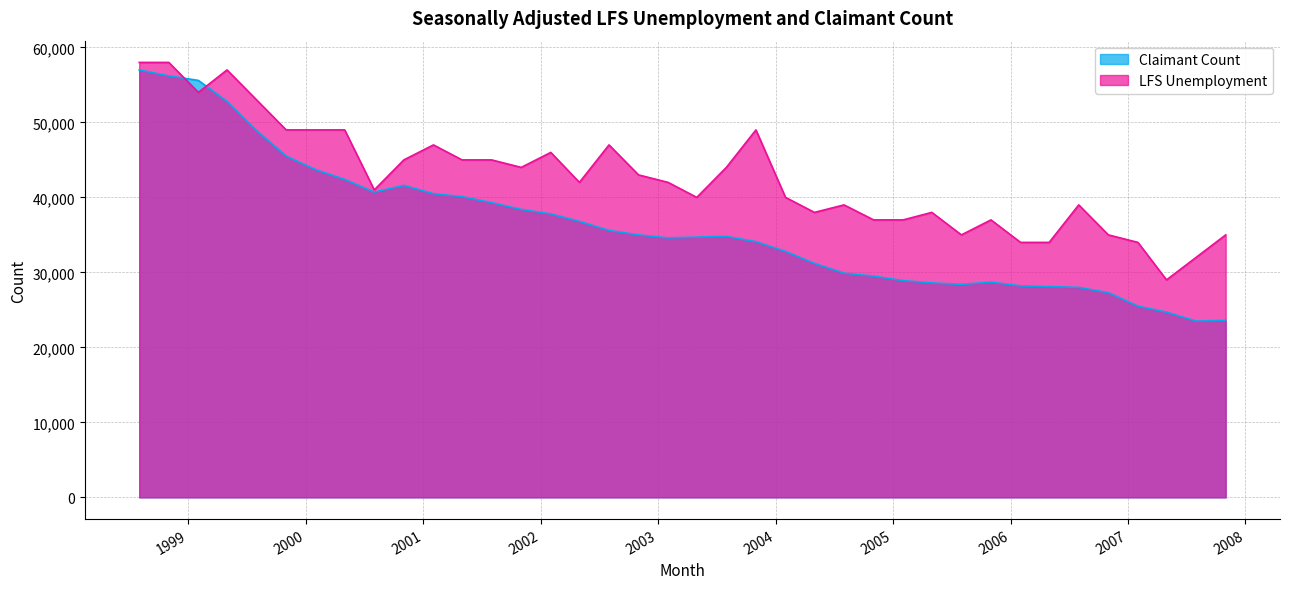

List the series in order of their overall mean, lowest first.

Claimant Count, LFS Unemployment